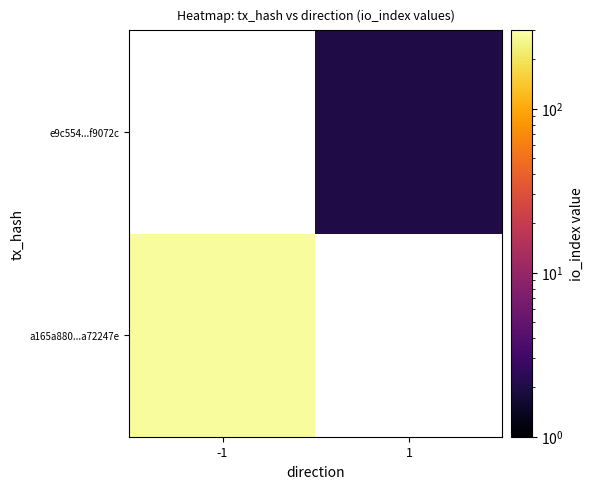

How many positive values does the e9c554...f9072c series have?

1